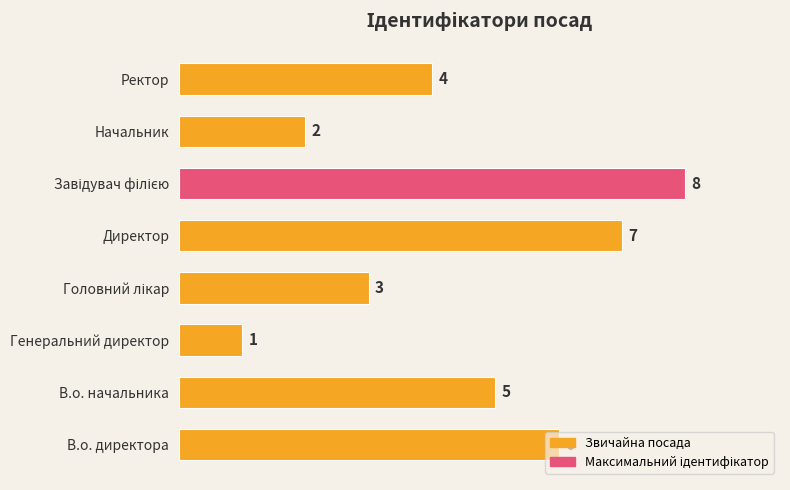

What is the sum of all values?

36